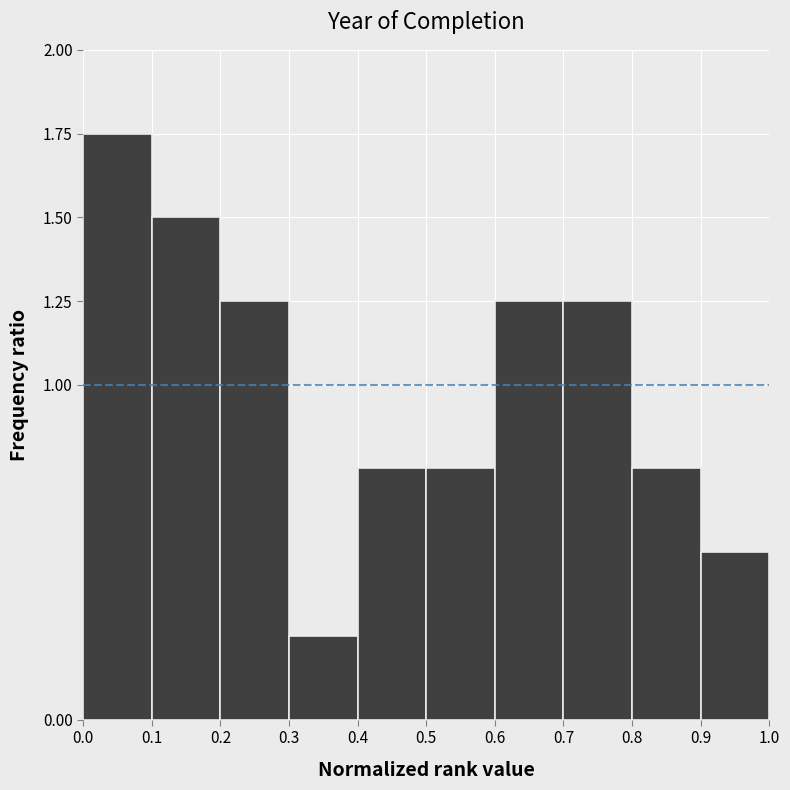

Reading left to right, transcribe this chart: for each bar, give the range it covers on the x-axis and its height. The values are not printed on the chart, so give them approximately, as read against the axis.

0.0 to 0.1: 1.75
0.1 to 0.2: 1.50
0.2 to 0.3: 1.25
0.3 to 0.4: 0.25
0.4 to 0.5: 0.75
0.5 to 0.6: 0.75
0.6 to 0.7: 1.25
0.7 to 0.8: 1.25
0.8 to 0.9: 0.75
0.9 to 1.0: 0.50